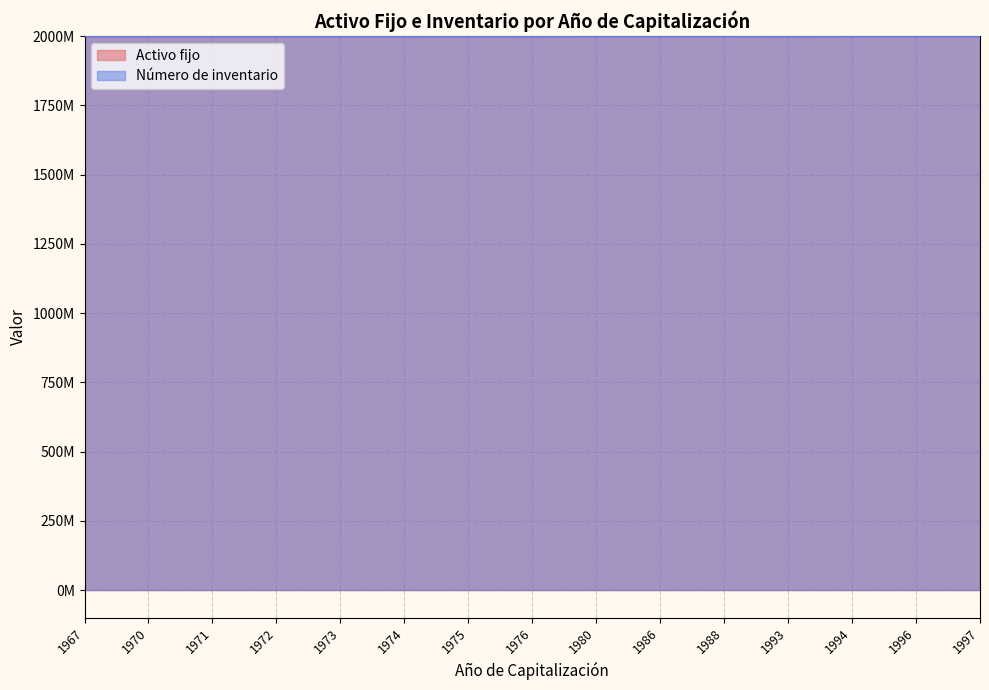

How many categories are shown in the chart?

15